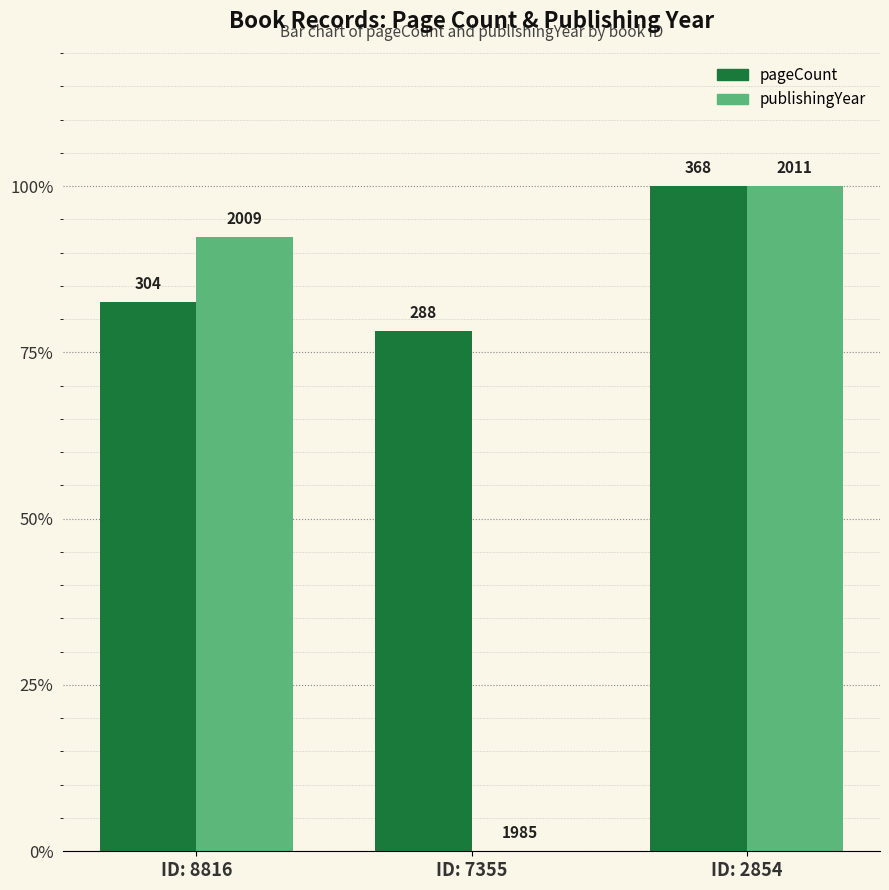

Are the bars horizontal?

No